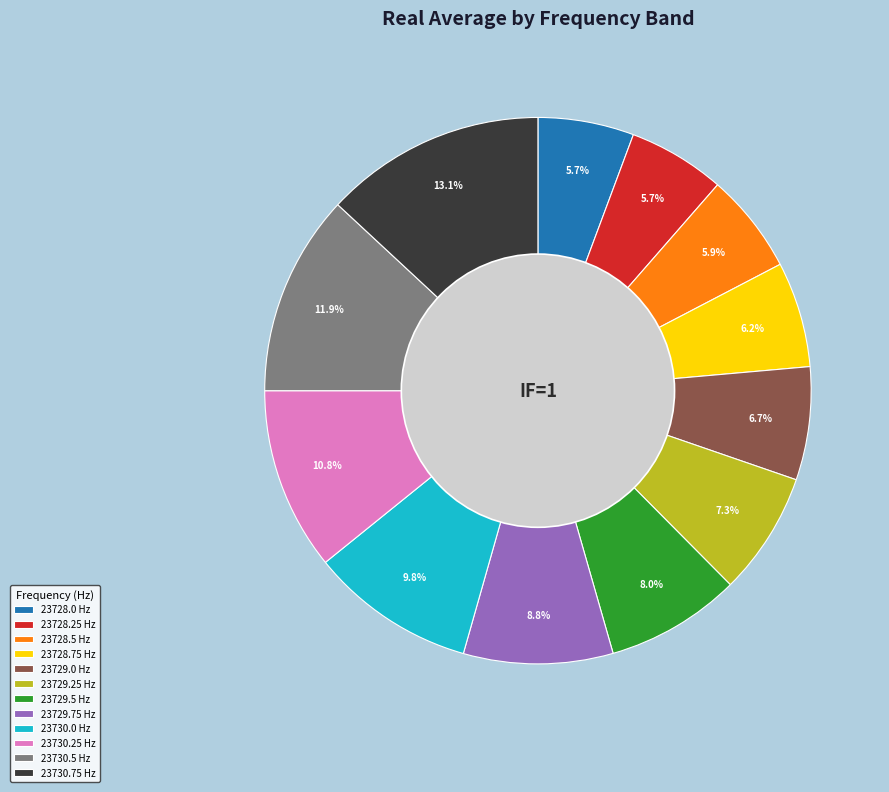

What percentage is NOT represented by 23729.5?

92.0%